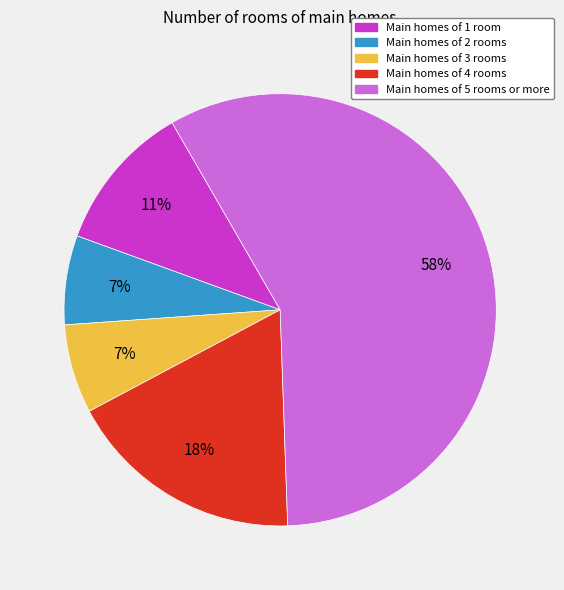

Does any single category account for the majority?

Yes